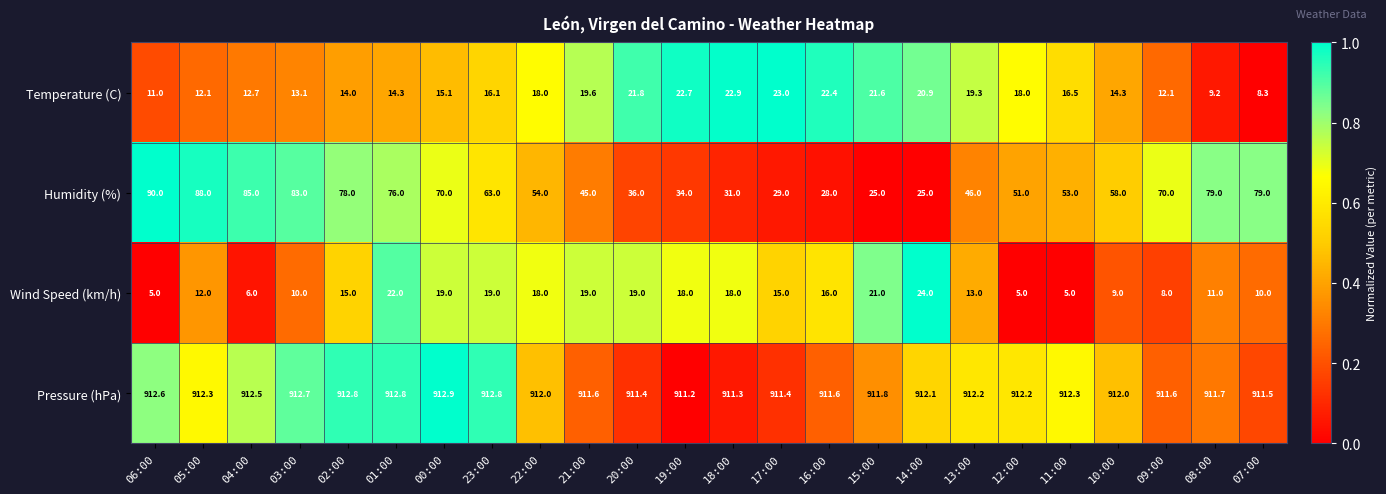

What is the difference between the Temperature (C) values at 09:00 and 16:00?

10.3